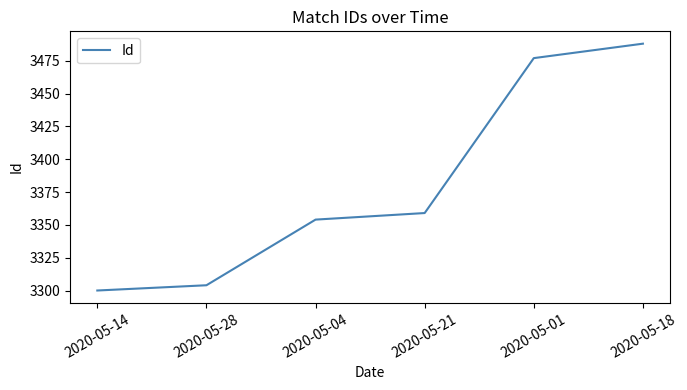

The chart shows a value of 3304 at 2020-05-28. True or false?

True